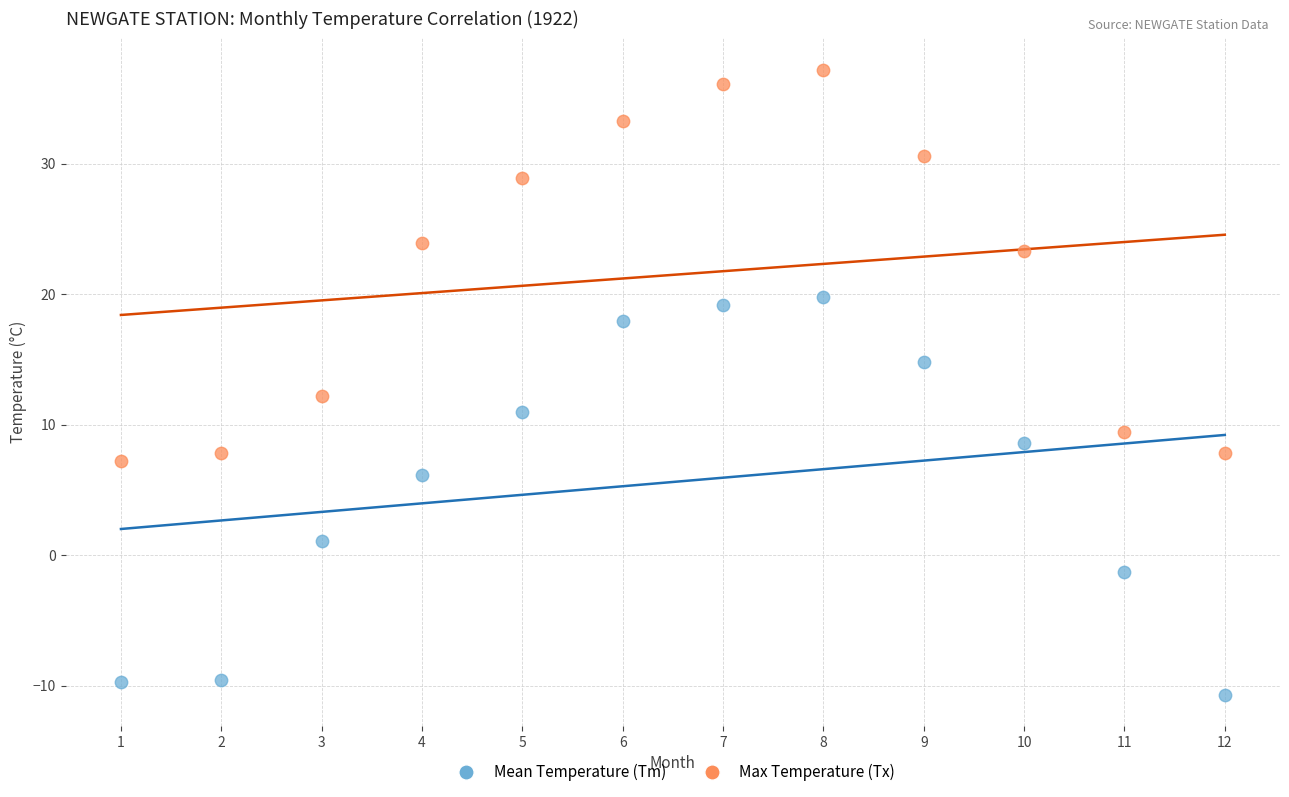

Which series contains the highest Y value?

Max Temperature (Tx)